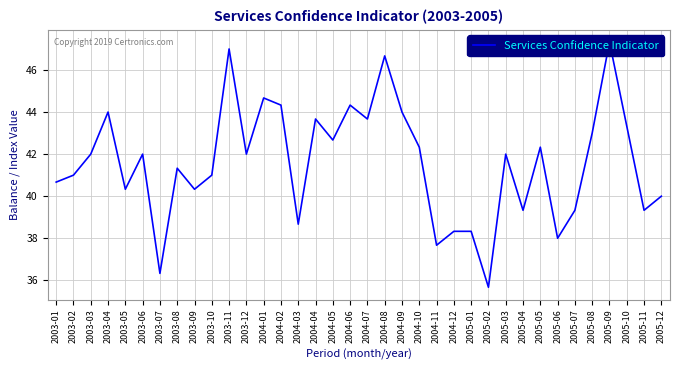

Which label corresponds to the smallest value in the chart?

2005-02